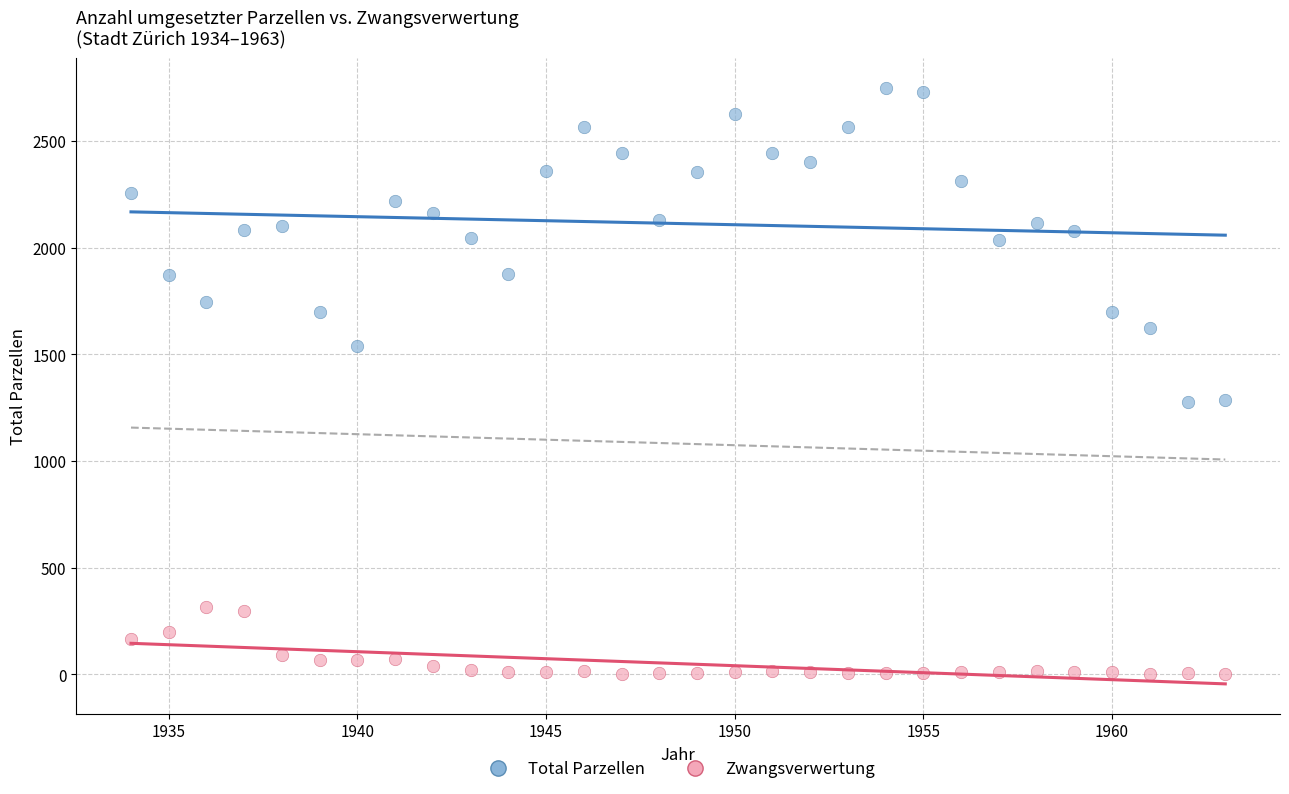

Which series reaches the maximum Y coordinate?

Total Parzellen